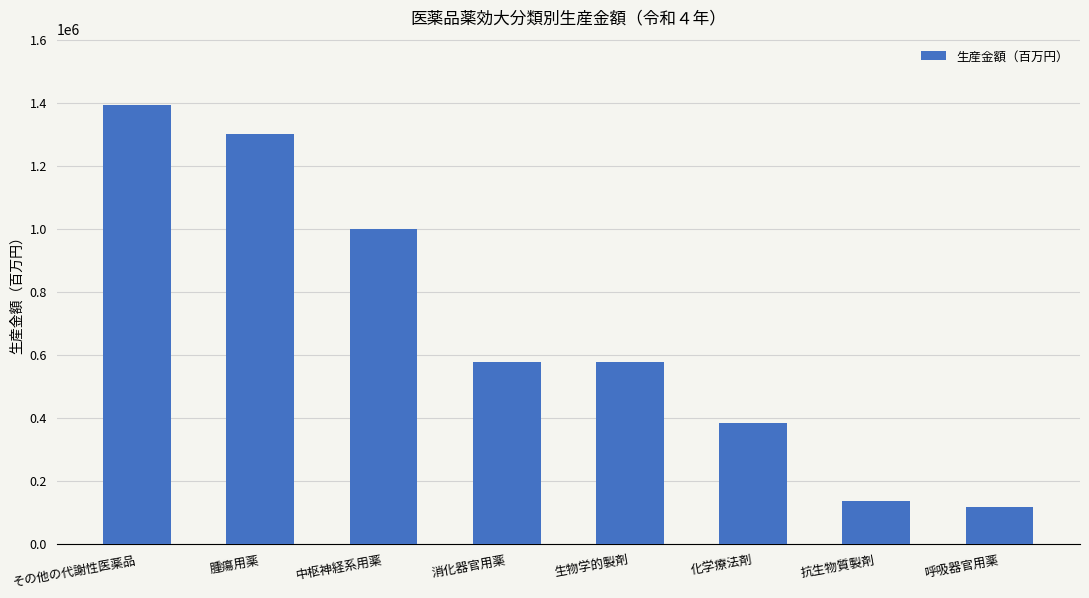

What is the value of the 3rd bar from the left?

997533